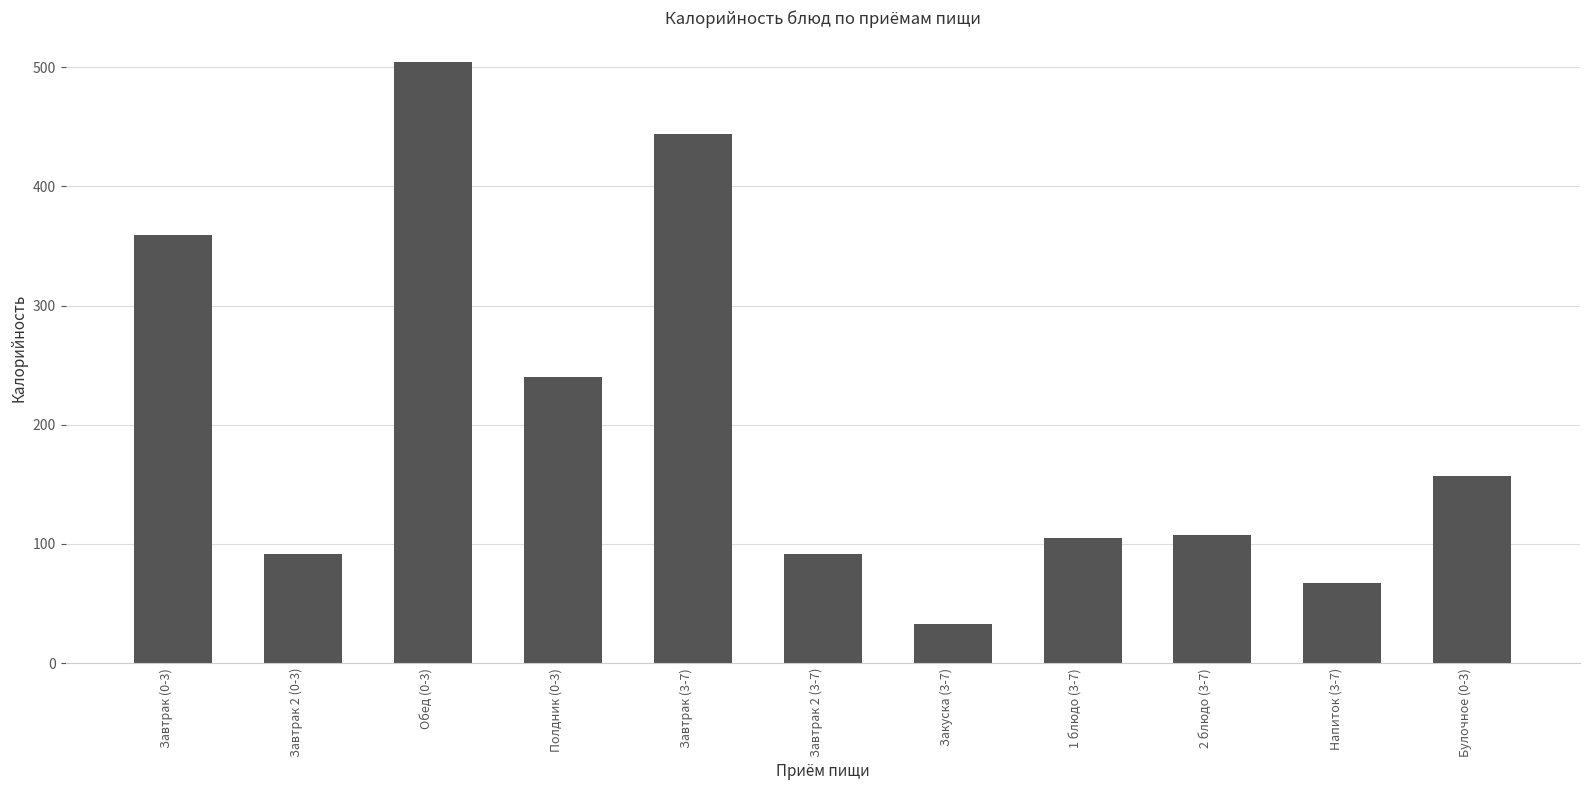

What is the ratio of the value at Завтрак (0-3) to the value at Напиток (3-7)?

5.3